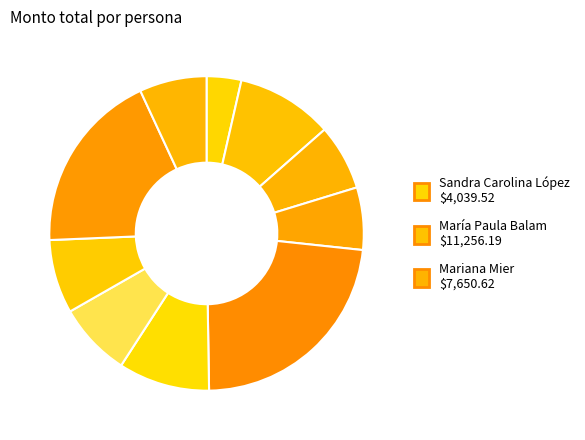

Which category has the smallest portion of the pie?

Sandra Carolina López